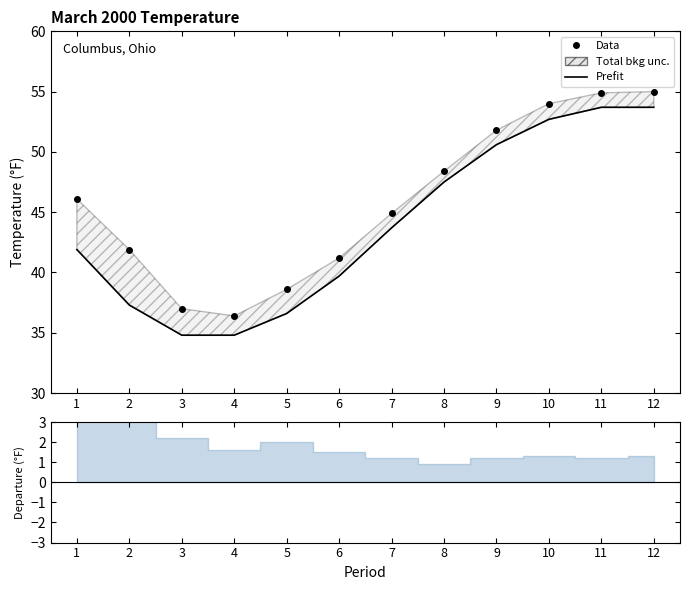

True or false: Prefit and Data cross at least once.

False